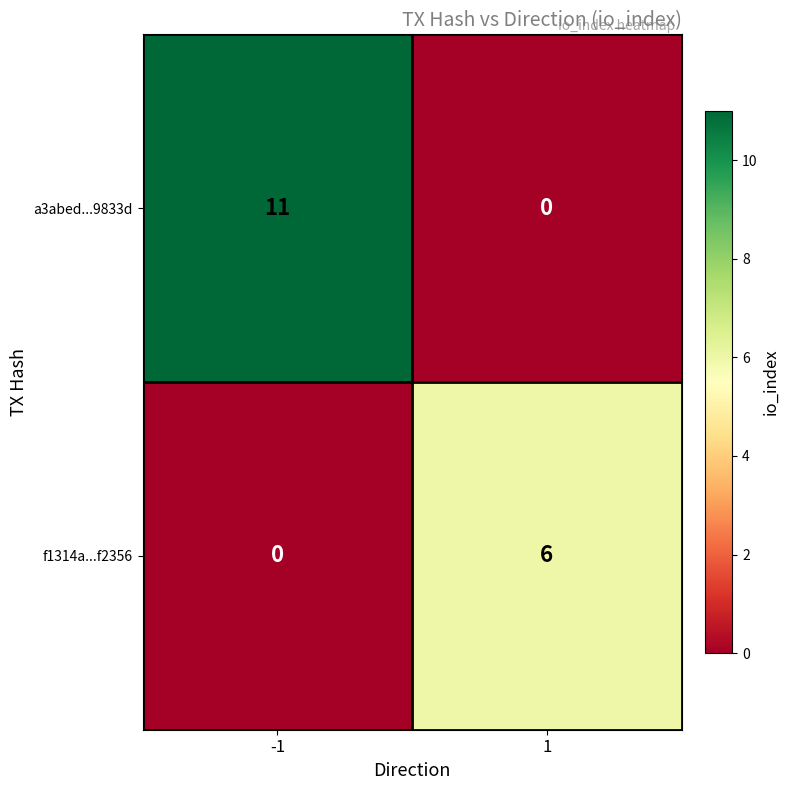

What is the total value across all series at -1?

11